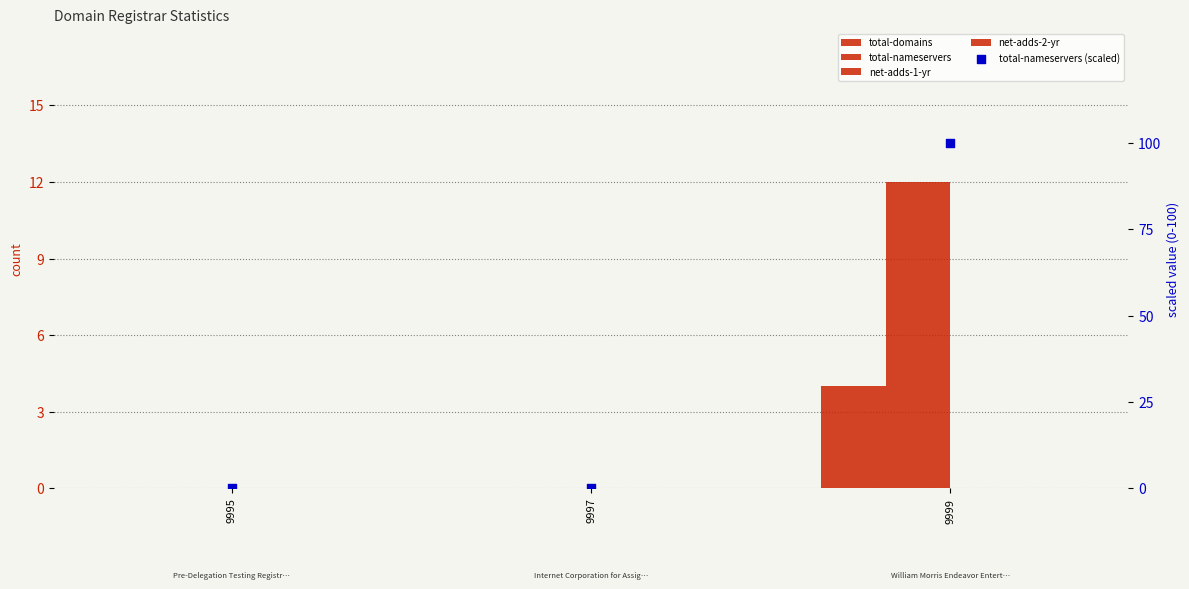

Which series reaches the minimum Y coordinate?

total-domains